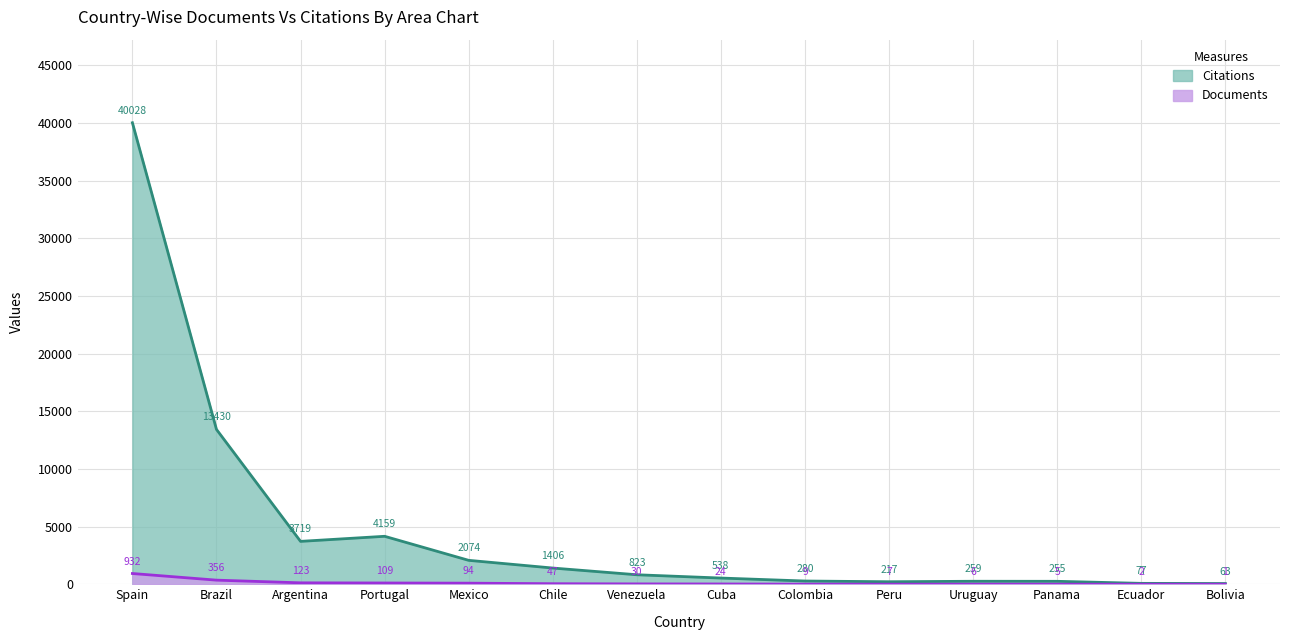

At which category does Citations reach its first local peak?

Portugal